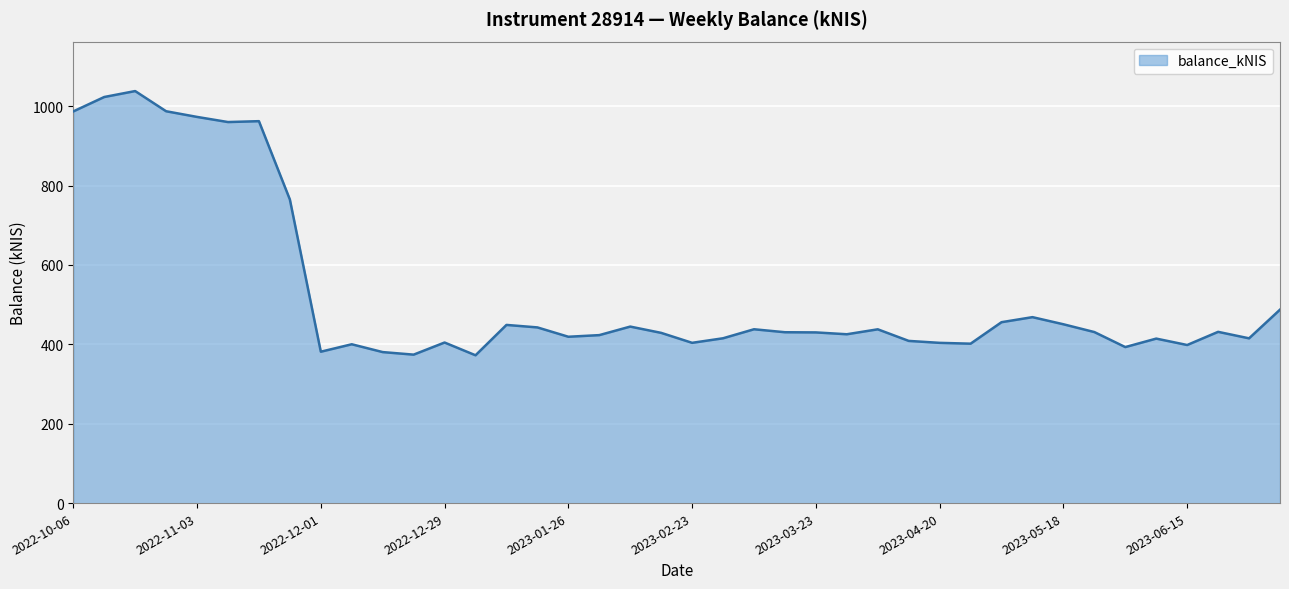

What is the difference between the maximum and minimum values?

665.7